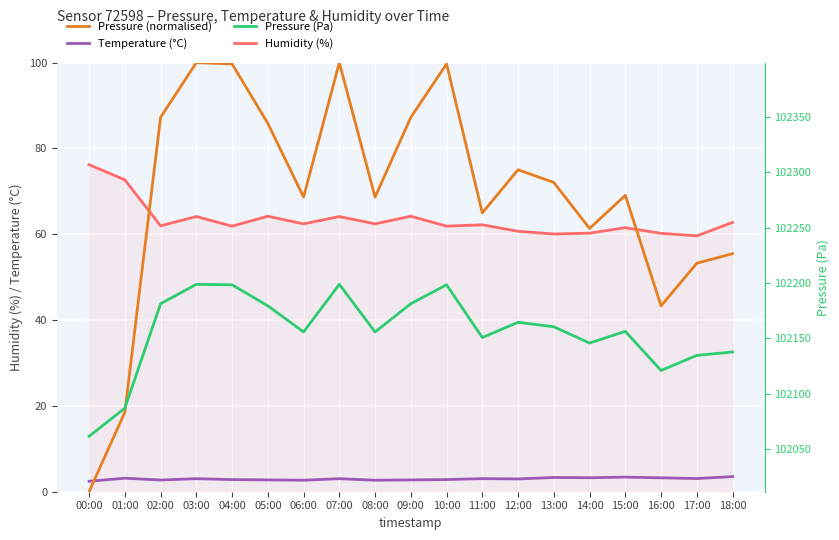

True or false: Temperature (°C) and Humidity (%) intersect in this chart.

False